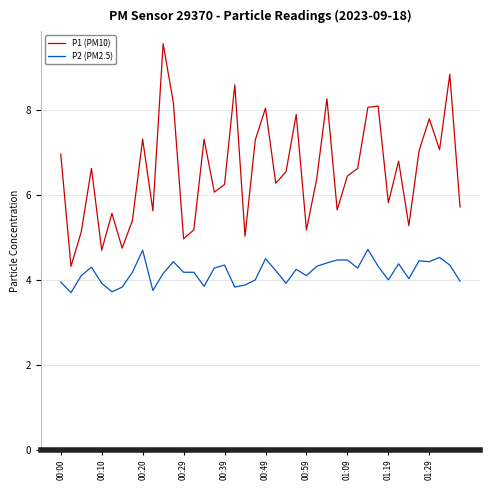

Which series has the largest range (max minus min)?

P1 (PM10)